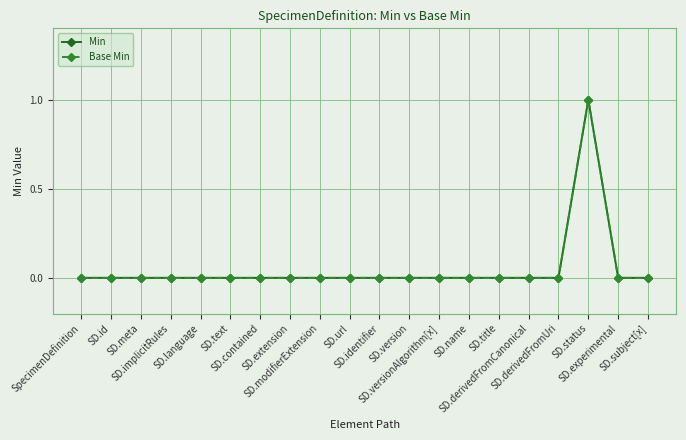

Does the chart display data point markers on the line(s)?

Yes